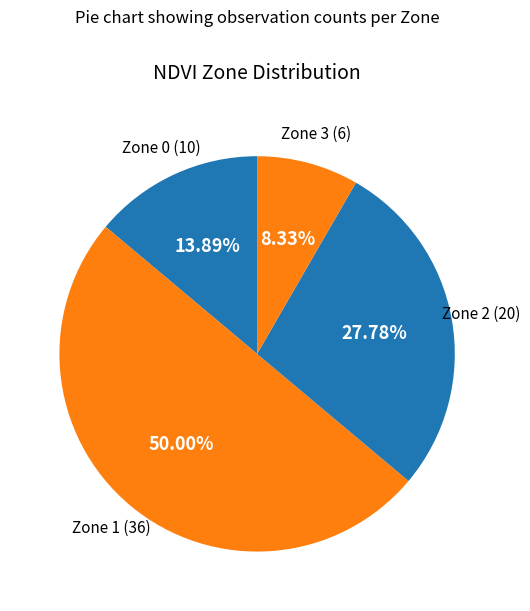

How many slices are in this pie chart?

4